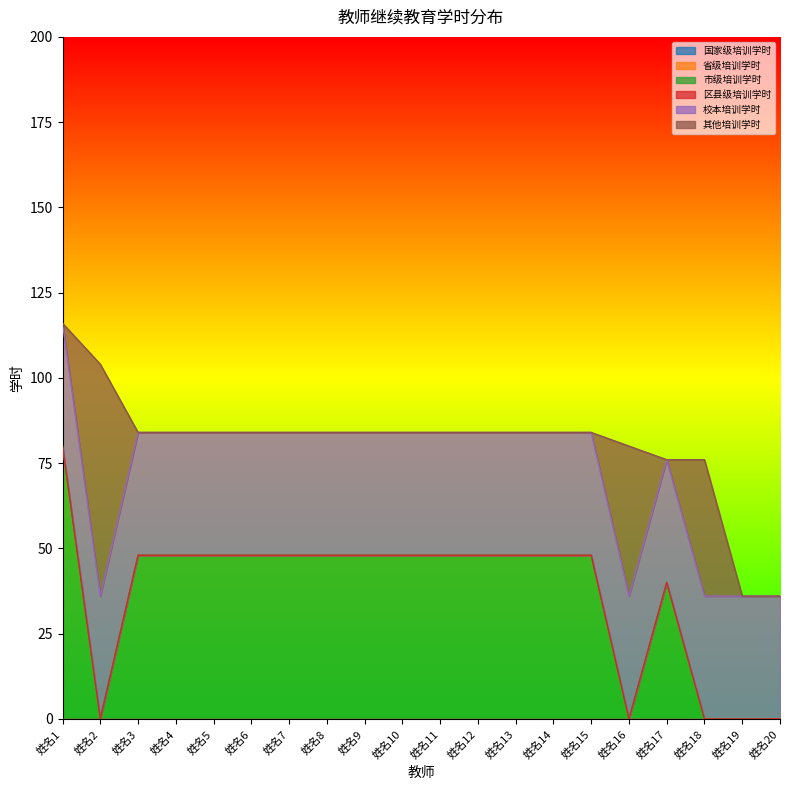

True or false: 省级培训学时 has more than 1 interior local peaks.

False